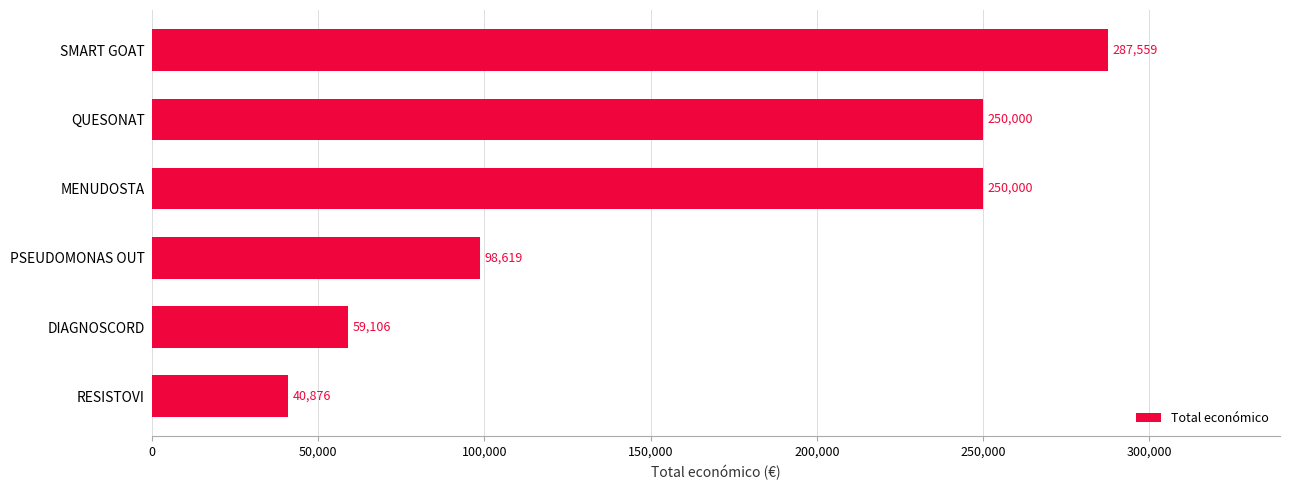

How many distinct data groups are displayed?

1